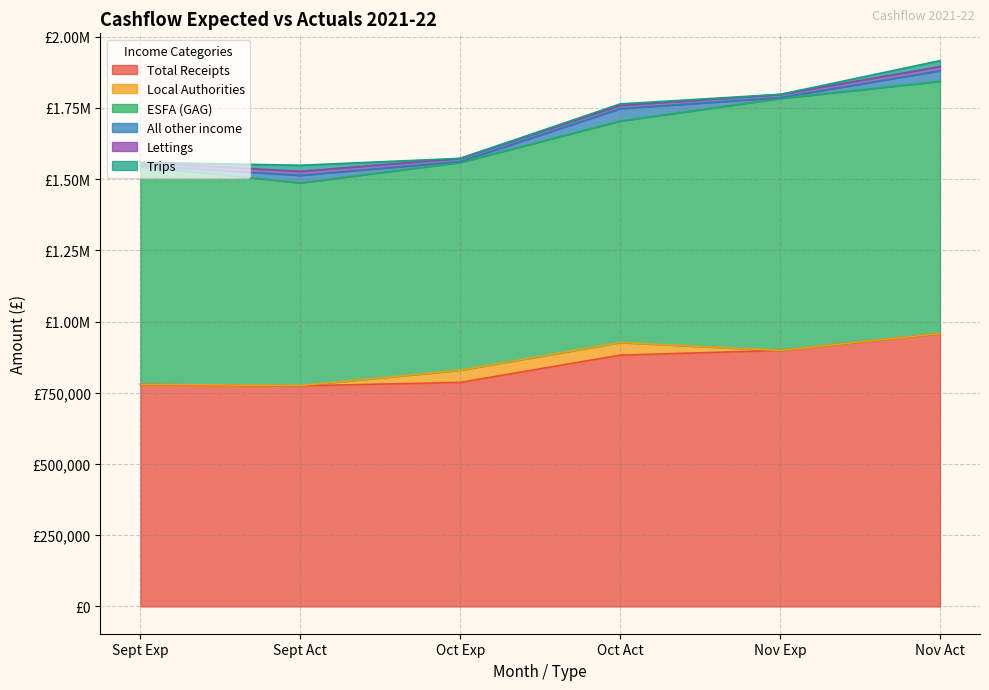

Is the value of Nov Expected at Local Authorities greater than the value of Oct Expected at Lettings?

No